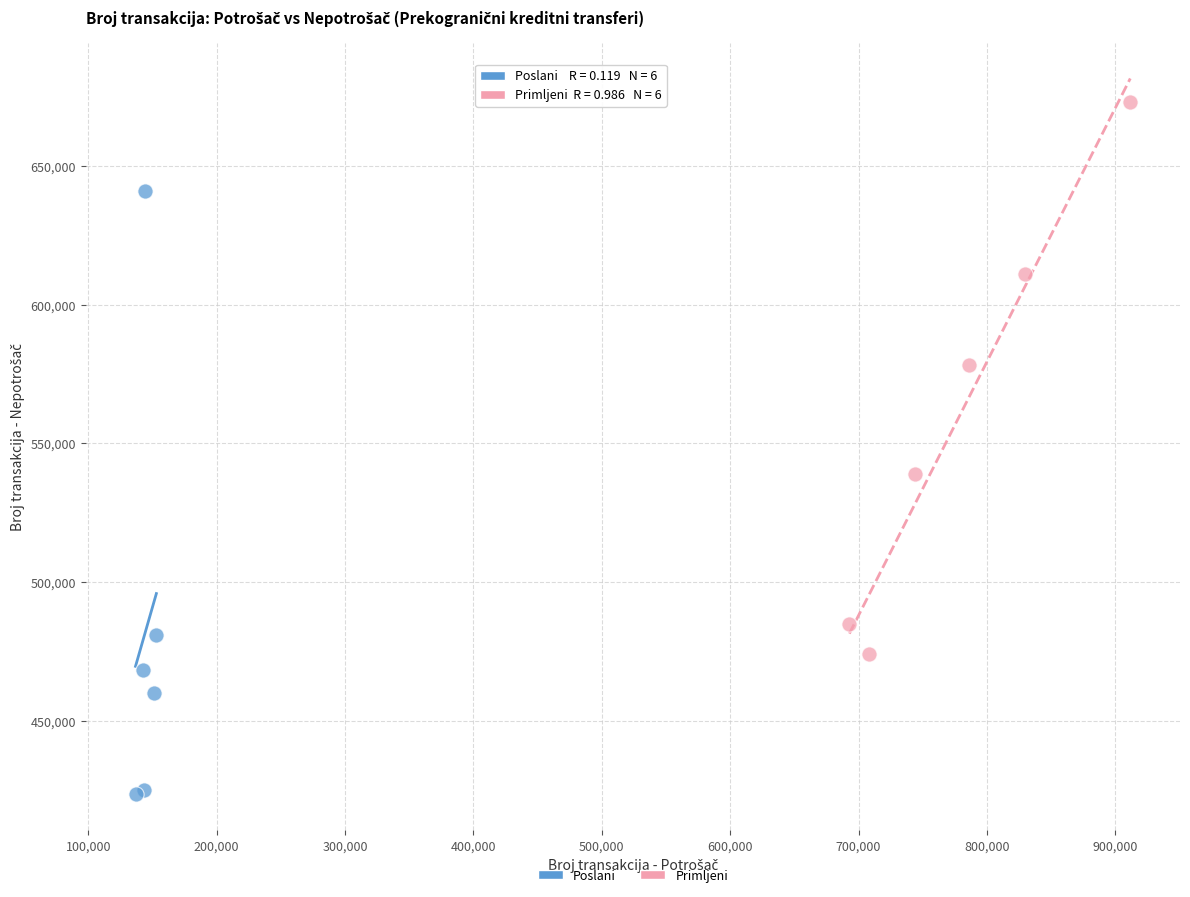

Which series has the largest Y range (max minus min)?

Poslani